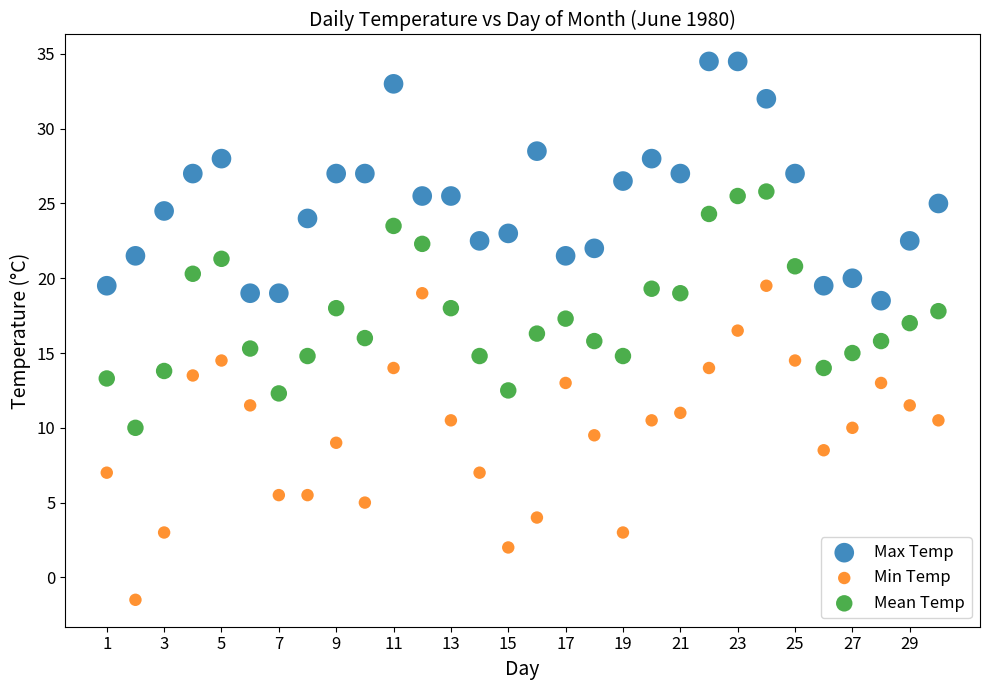

Which series reaches the minimum Y coordinate?

Min Temp